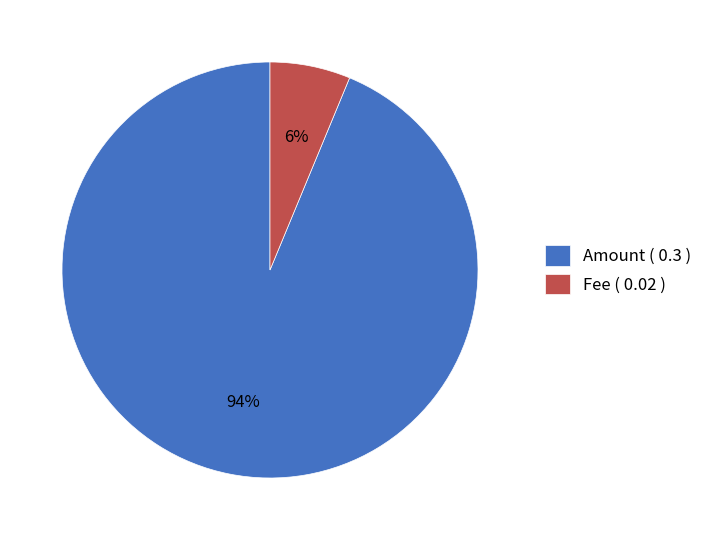

Which category accounts for the majority?

Amount ( 0.3 )